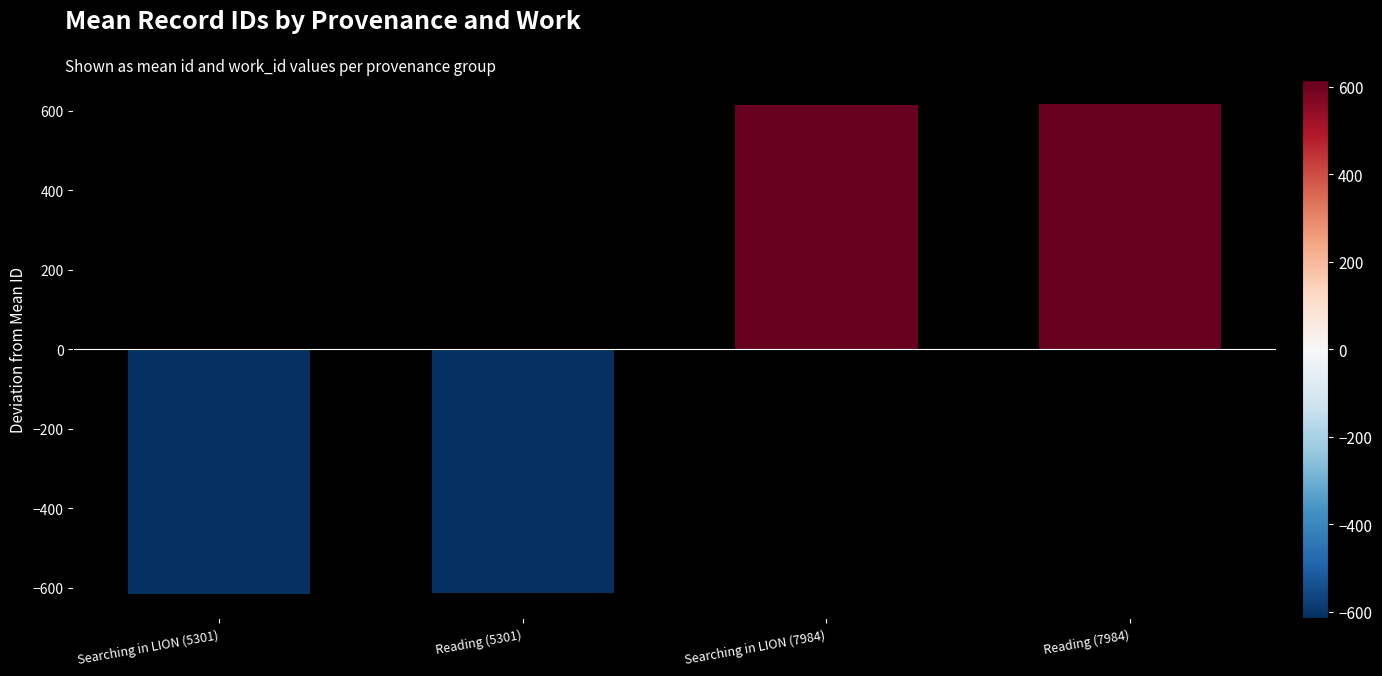

Does the chart contain any negative values?

Yes